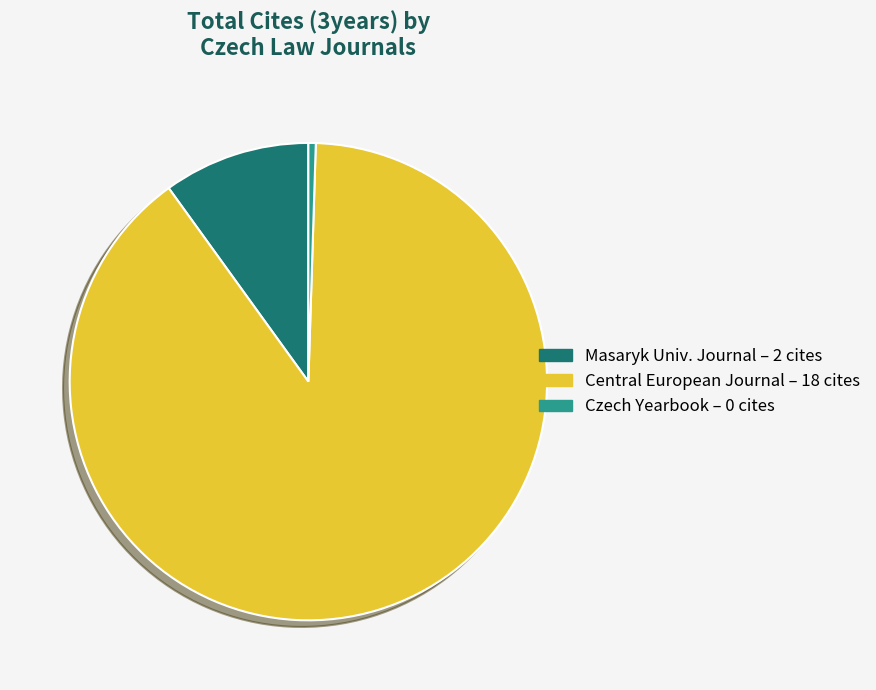

Does any single category account for the majority?

Yes